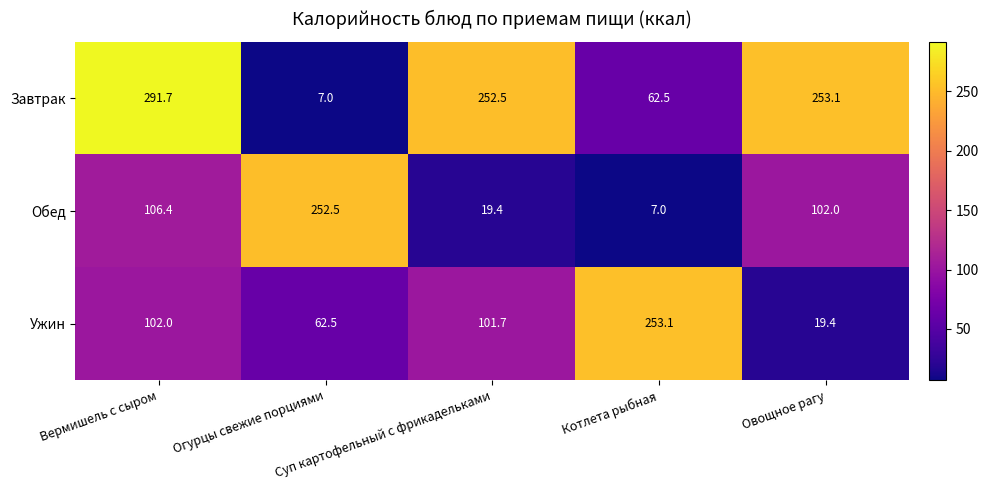

Which series has the largest total across all categories?

Завтрак